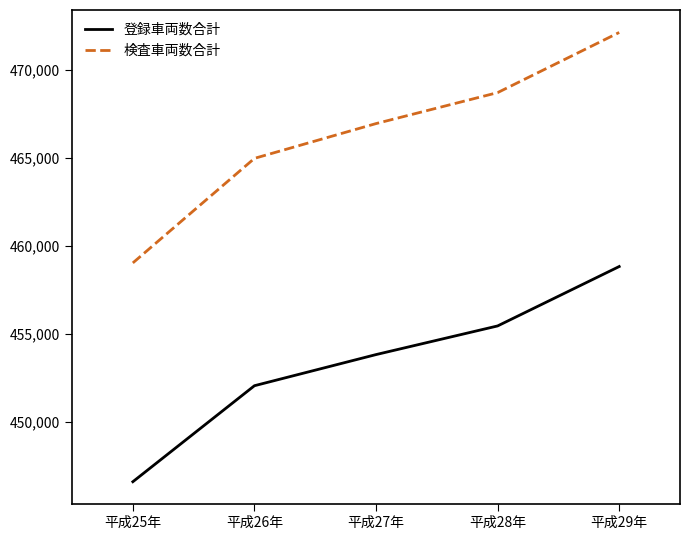

True or false: 検査車両数合計 has a value of 459043 at 平成25年.

True